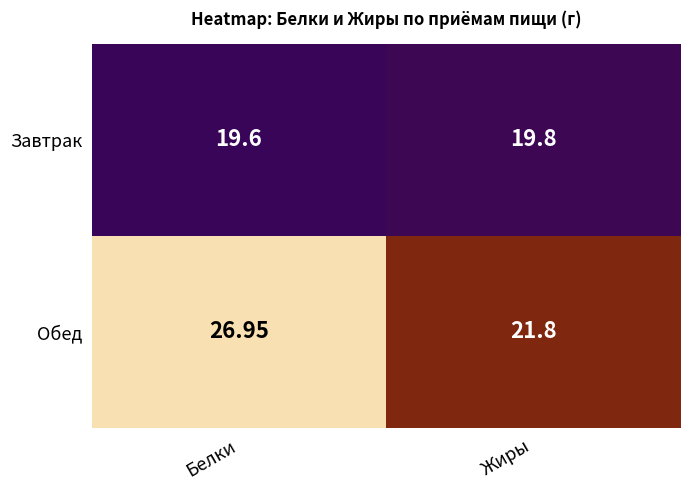

At which label does Обед reach its peak?

Белки